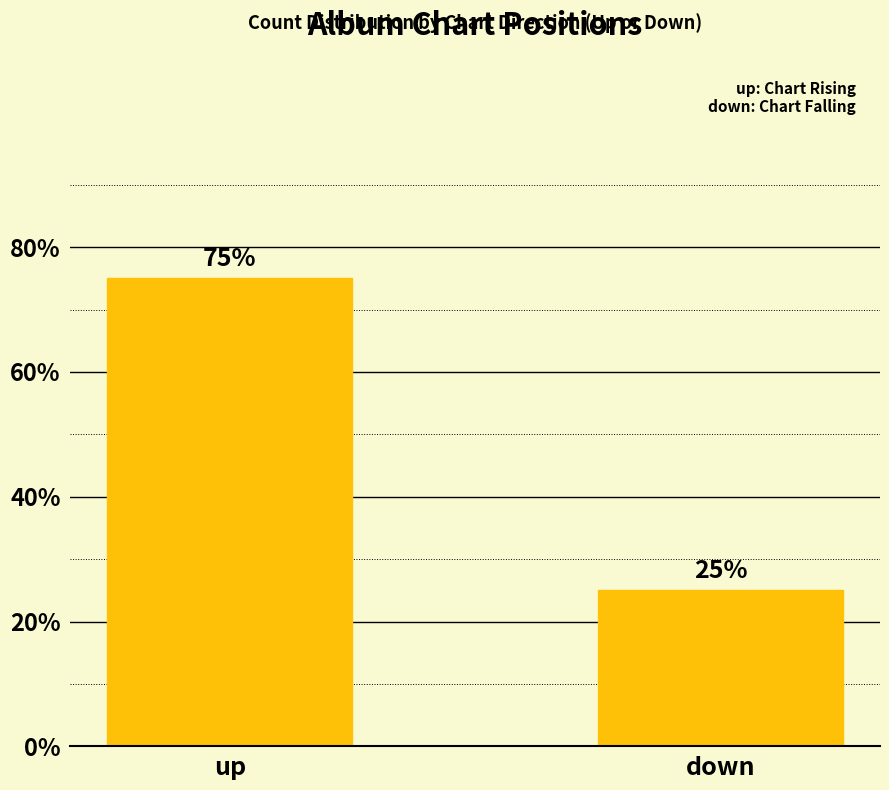

What is the smallest value displayed?

25